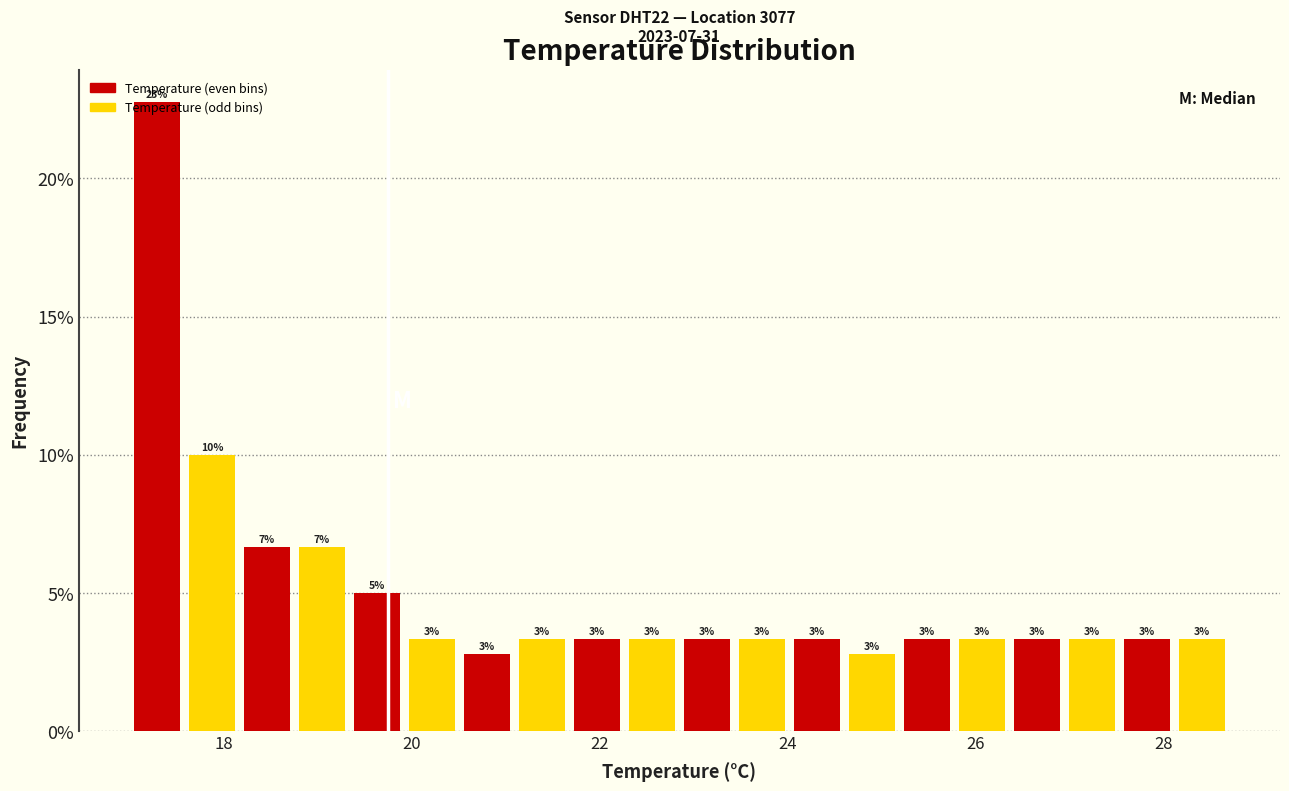

Read against the x-axis, roughly where is the centre of the tallest bar?

17.2